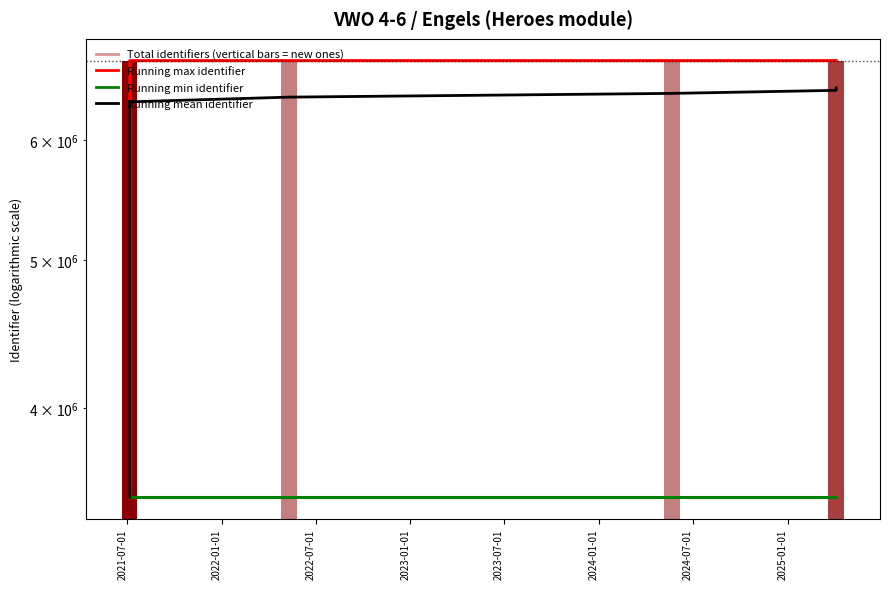

What is the lowest value of the Total identifiers (vertical bars = new ones) series?

3495519